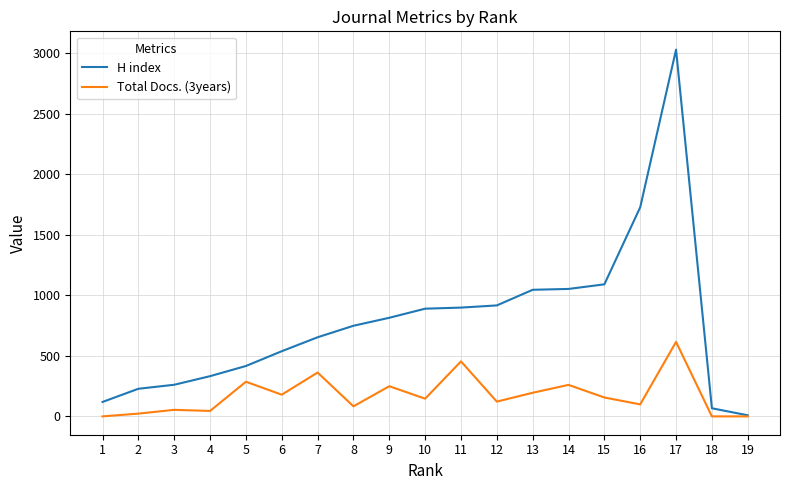

Rank the series by their average value, from highest to lowest.

H index, Total Docs. (3years)